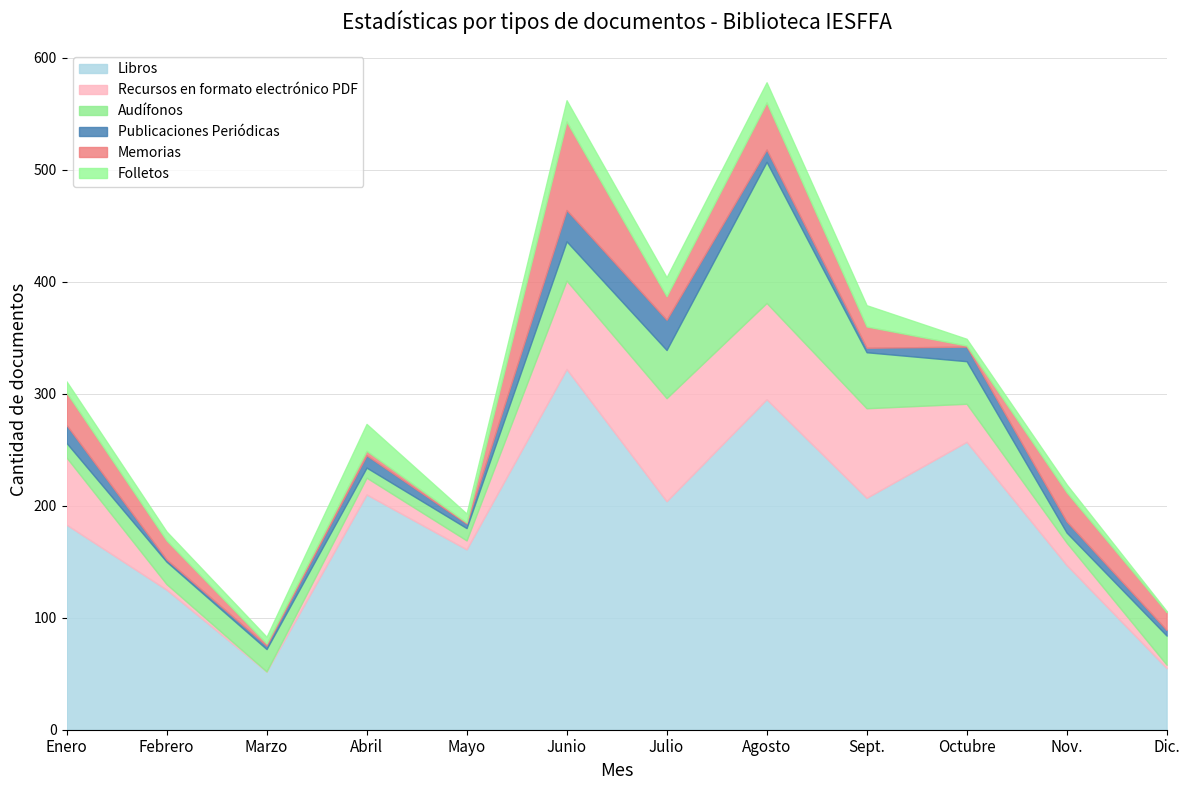

What is the label of the 10th point from the left?

Octubre